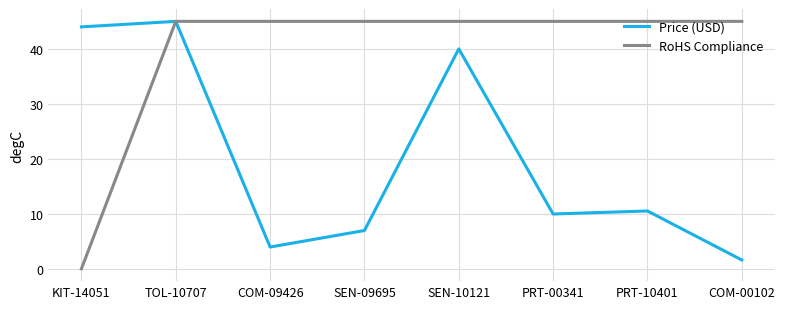

What is the total value across all series at PRT-00341?

54.9